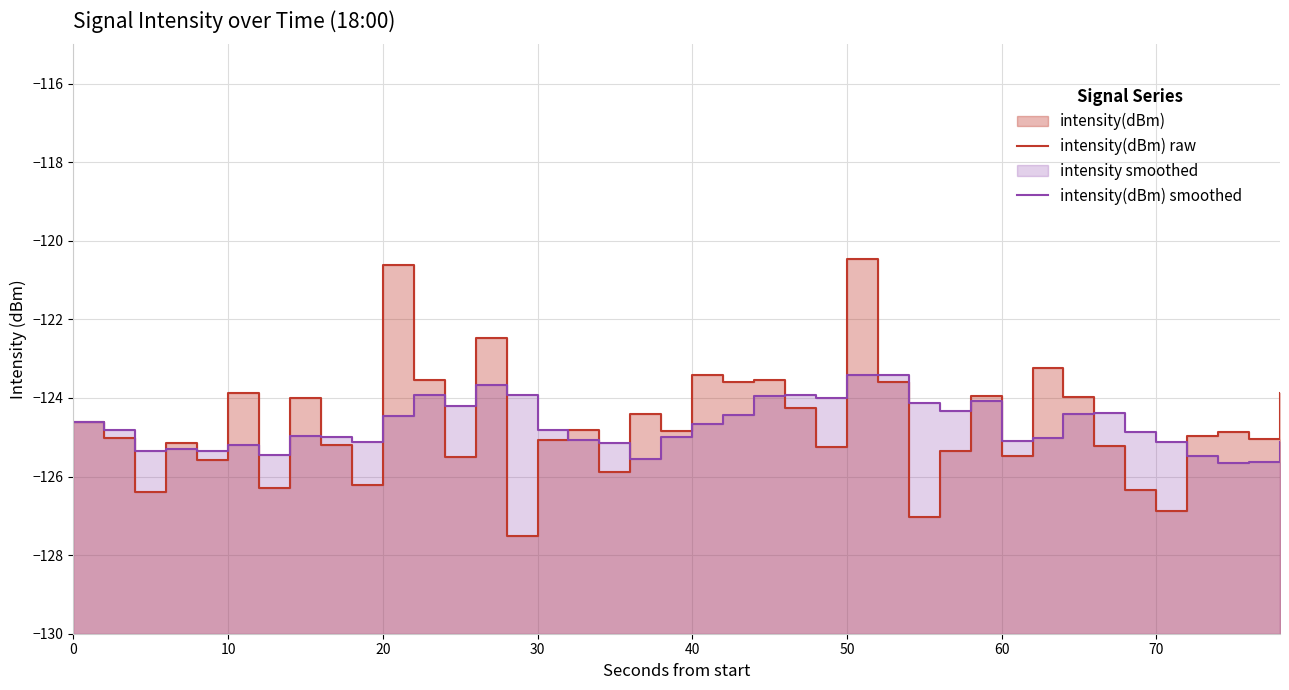

What is the difference between the highest and lowest values at 40?

0.2